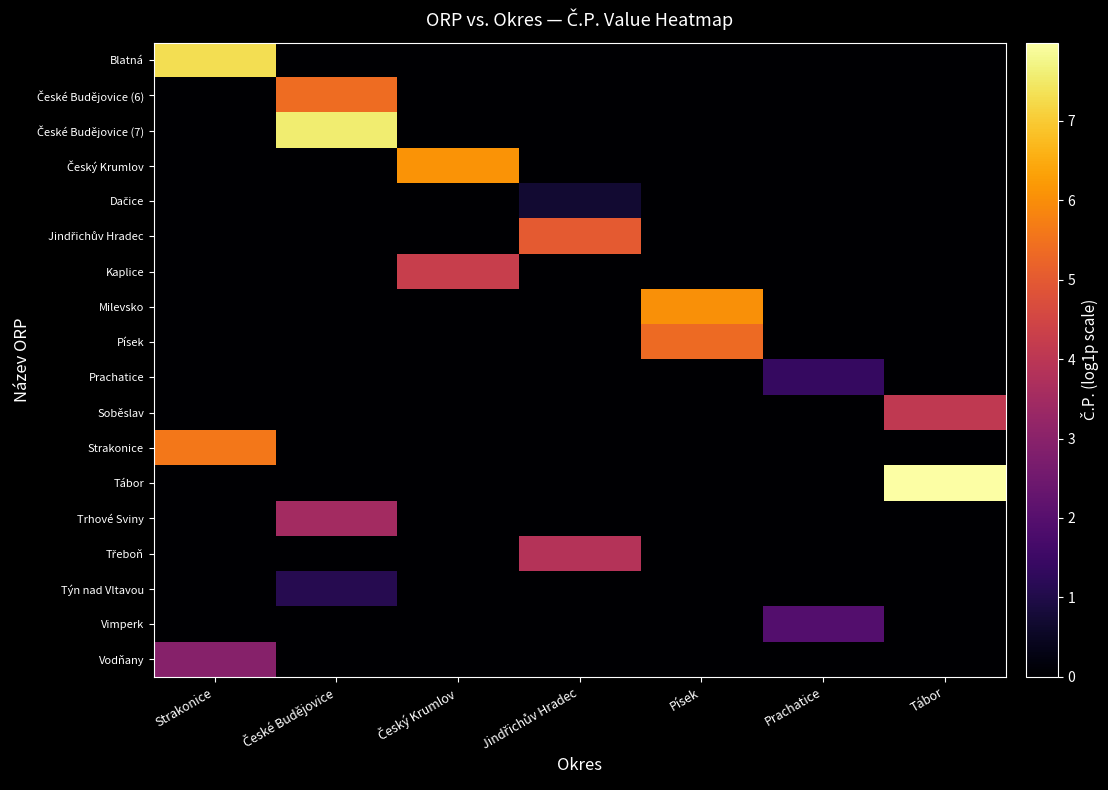

Rank the series by their maximum value, from highest to lowest.

Tábor, České Budějovice (7), Blatná, Český Krumlov, Milevsko, Strakonice, České Budějovice (6), Písek, Jindřichův Hradec, Kaplice, Soběslav, Třeboň, Trhové Sviny, Vodňany, Vimperk, Prachatice, Týn nad Vltavou, Dačice